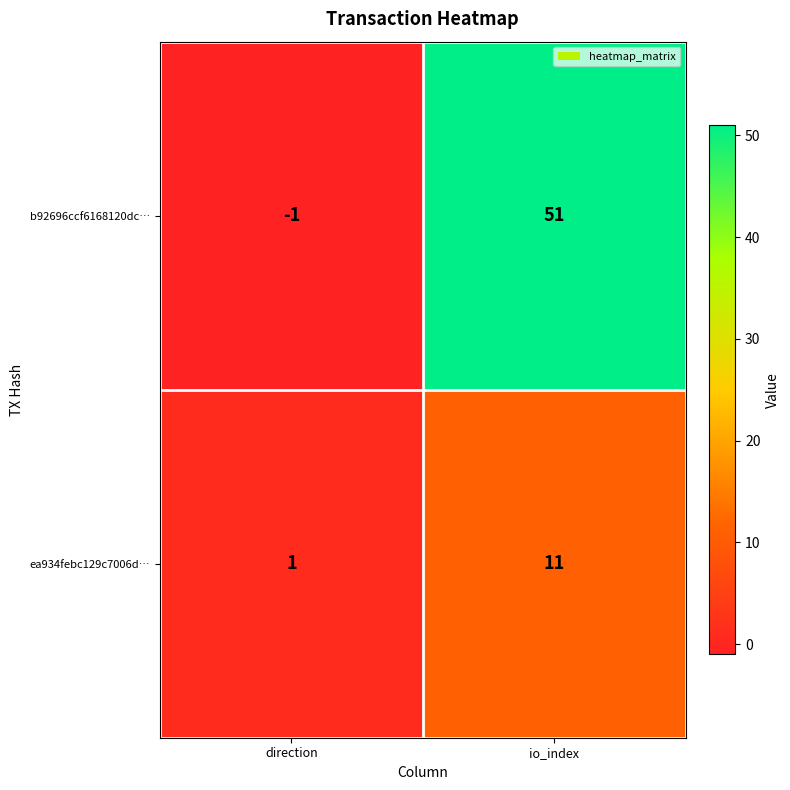

What is the sum of the ea934febc129c7006d… values at io_index and direction?

12